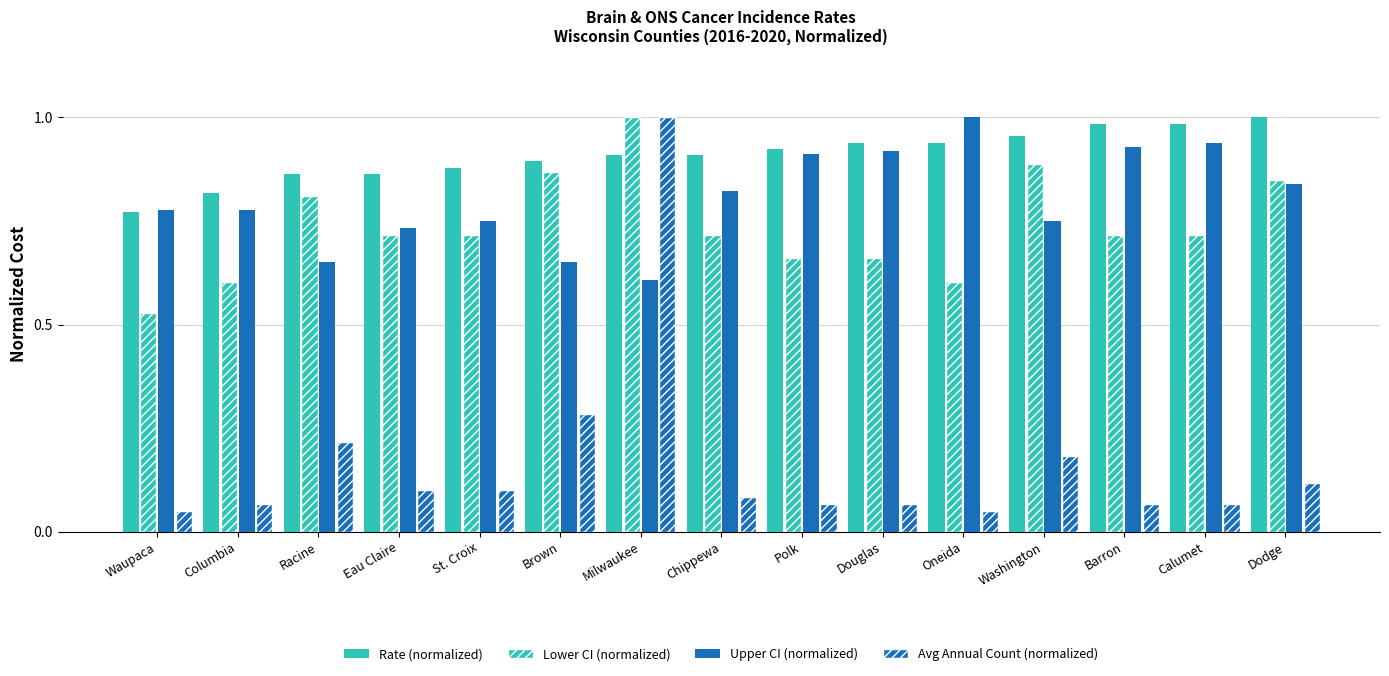

List the series in order of their peak value, highest first.

Rate (normalized), Lower CI (normalized), Upper CI (normalized), Avg Annual Count (normalized)